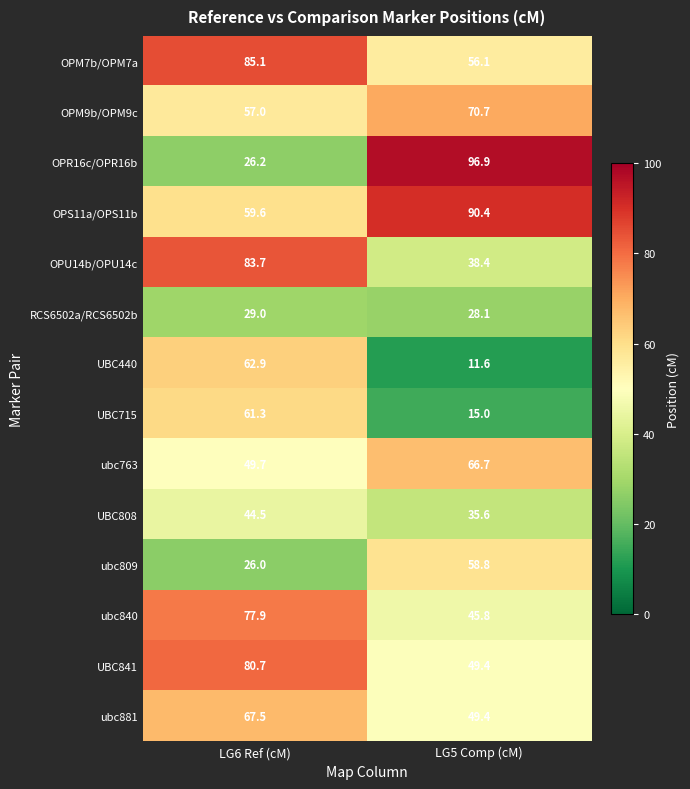

Which category has the lowest value in the ubc840 series?

LG5 Comp (cM)